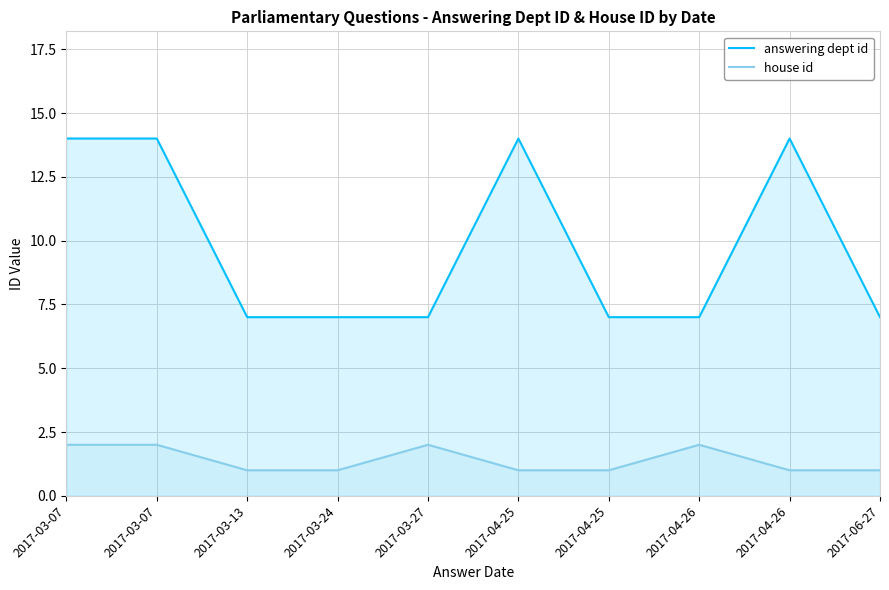

True or false: house id and answering dept id cross at least once.

False